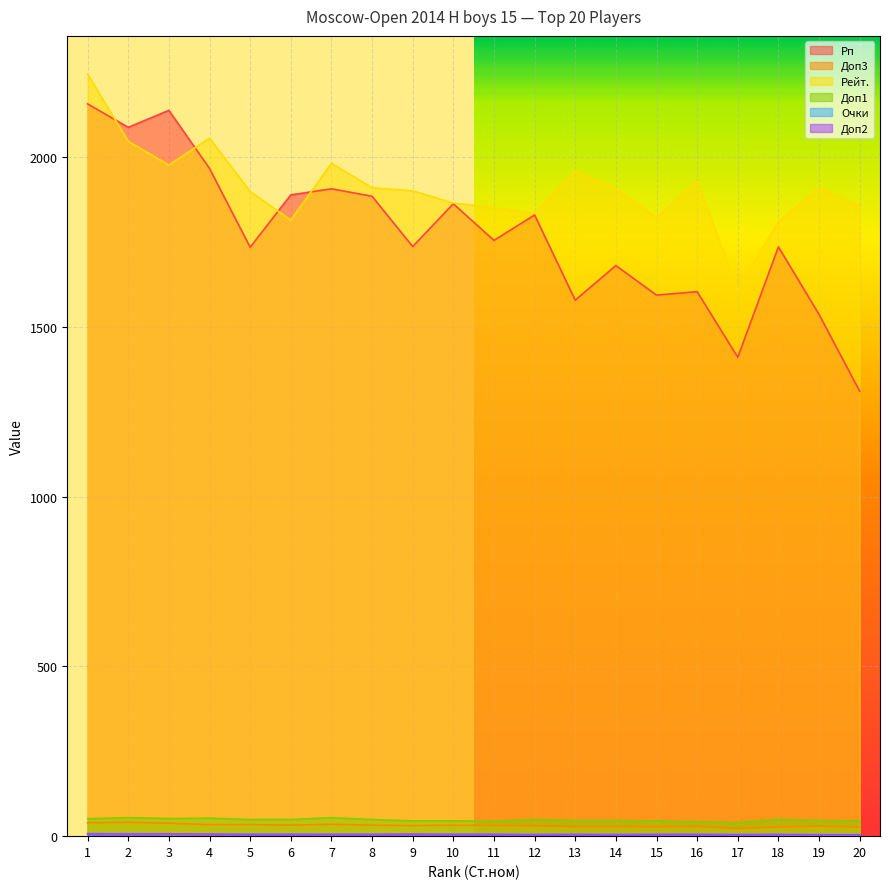

How many interior local peaks does the Рейт. series have?

5